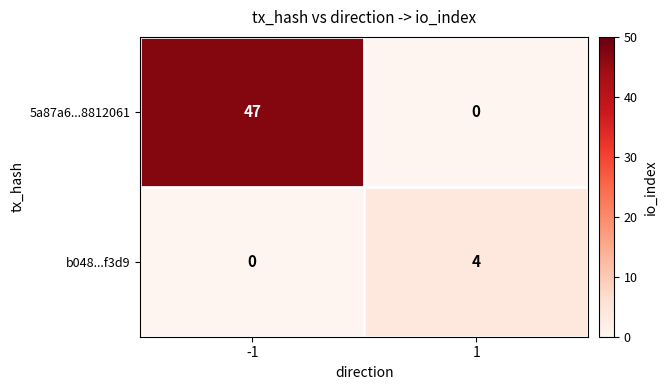

What is the approximate value of 5a87a6...8812061 at -1, to the nearest 10?

50